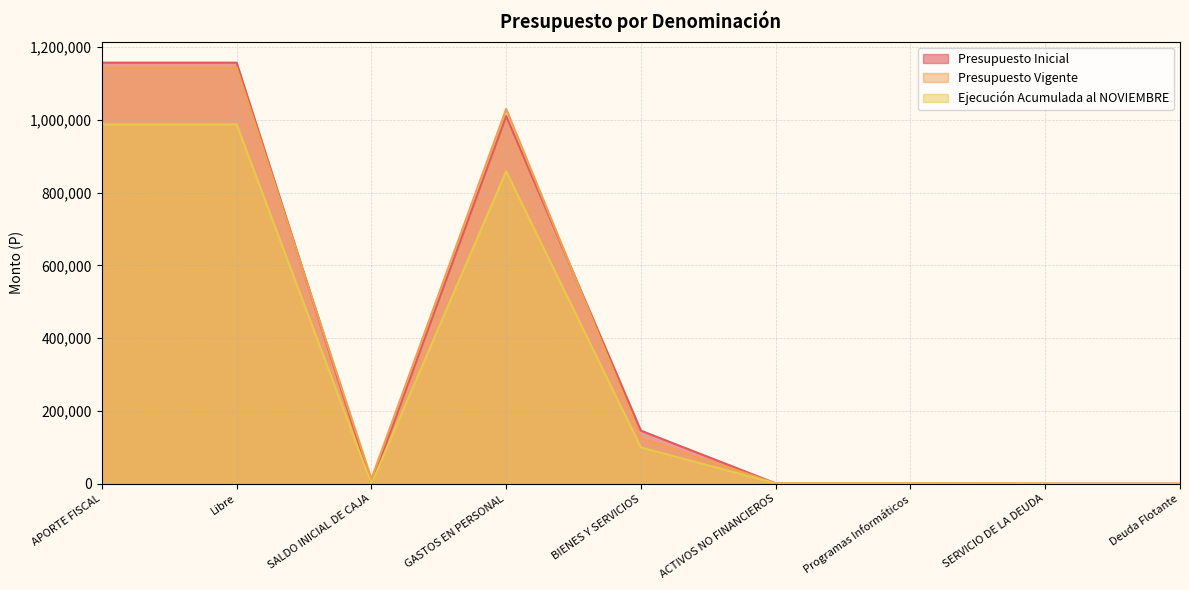

Where does the Ejecución Acumulada al NOVIEMBRE series first go above 1046?

APORTE FISCAL